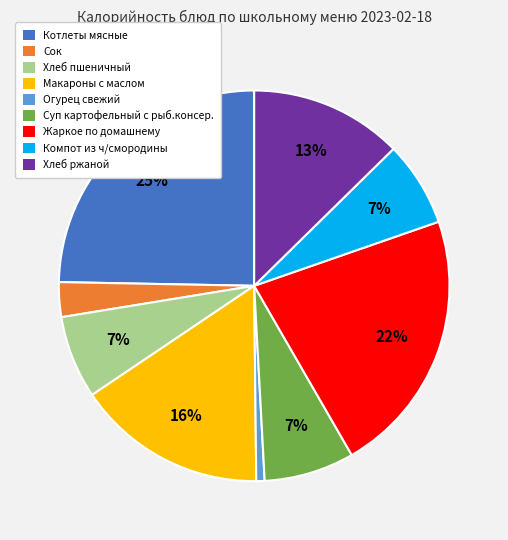

Is Суп картофельный с рыб.консер. the majority of the pie?

No